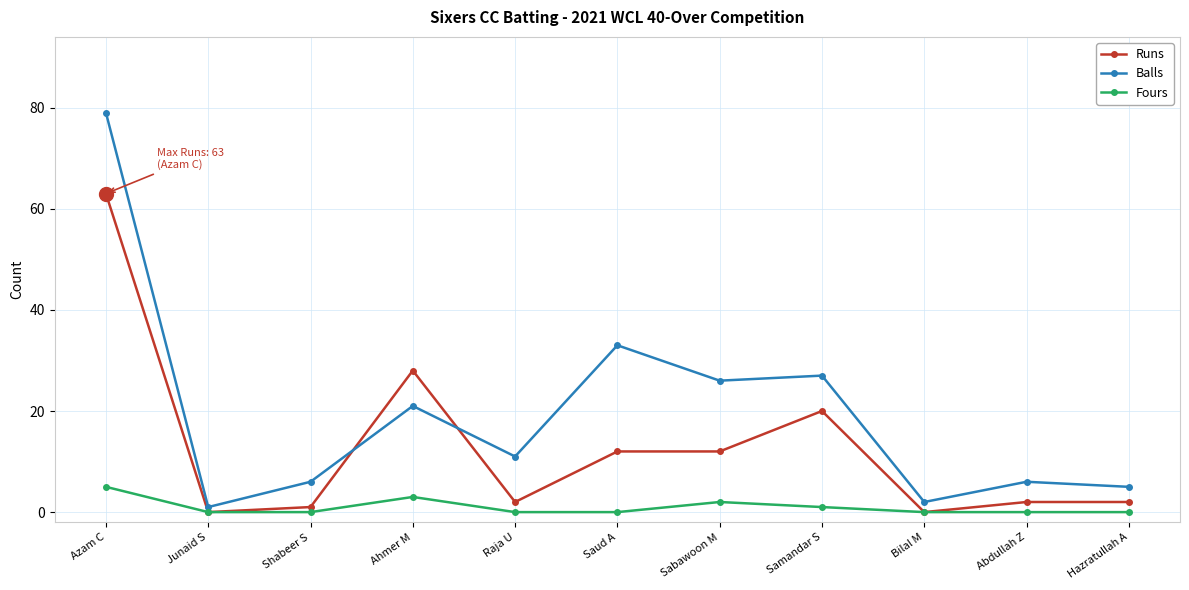

What are all the series names shown in the legend?

Runs, Balls, Fours